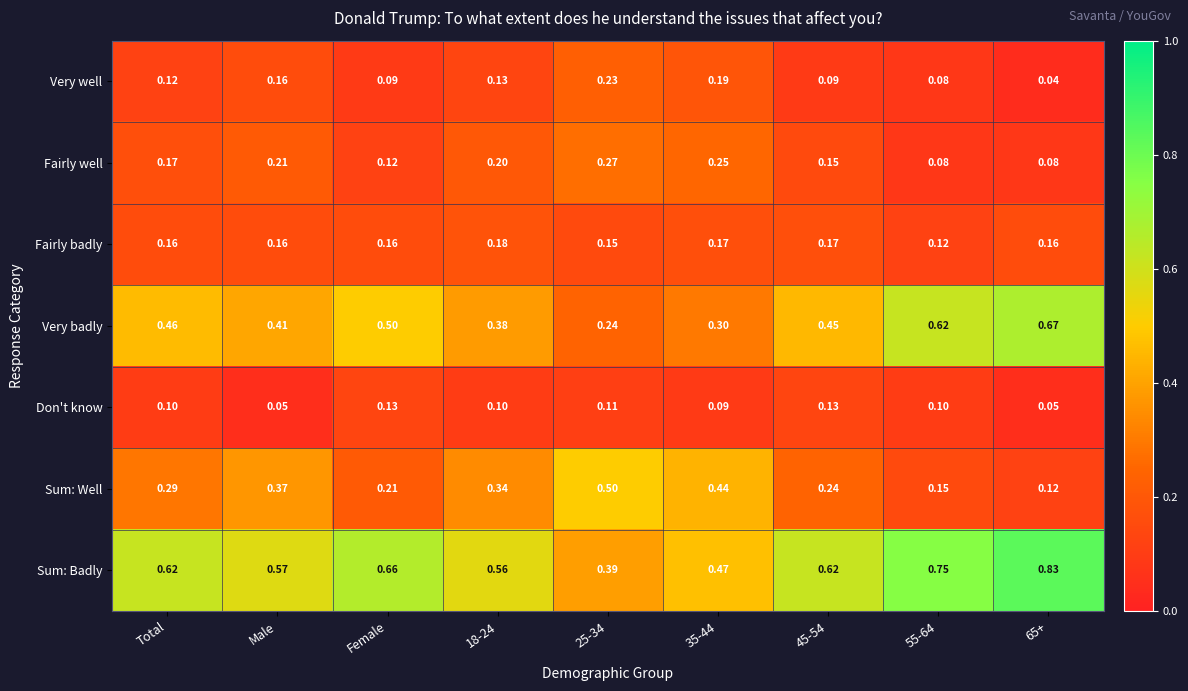

Is the value of Don't know at 18-24 greater than the value of Fairly badly at 65+?

No